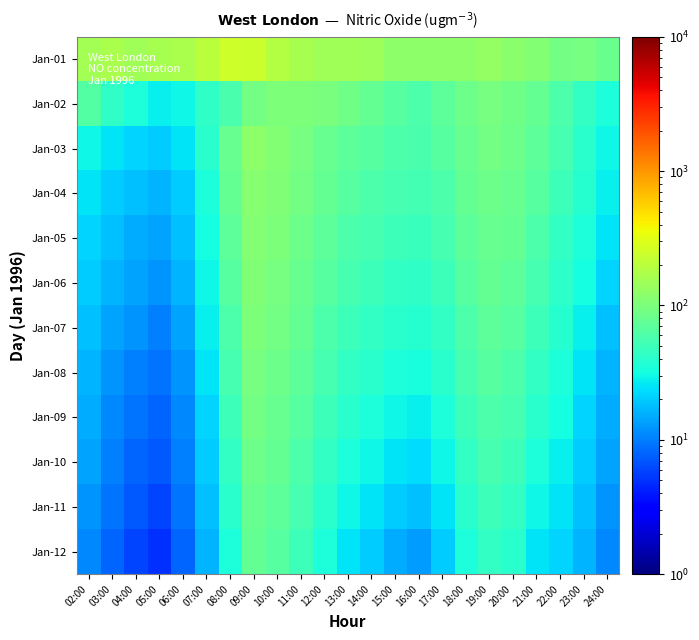

What is the total value across all series at 08:00?

886